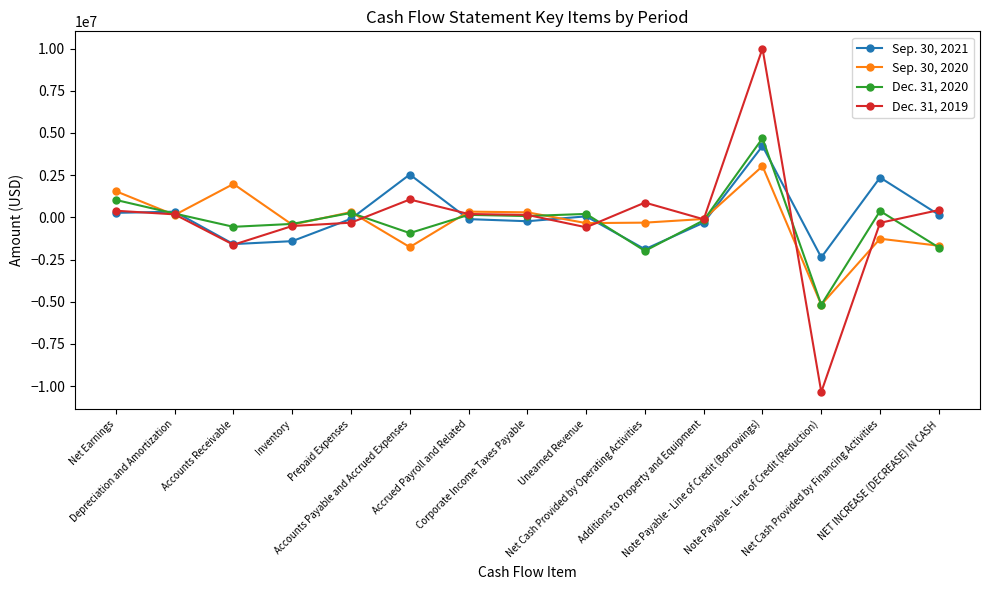

Rank the series by their maximum value, from lowest to highest.

Sep. 30, 2020, Sep. 30, 2021, Dec. 31, 2020, Dec. 31, 2019